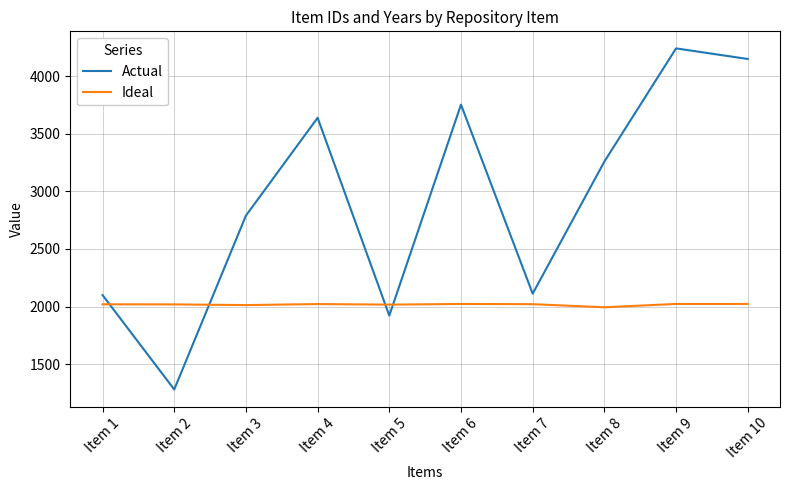

List the series in order of their overall mean, lowest first.

Ideal, Actual